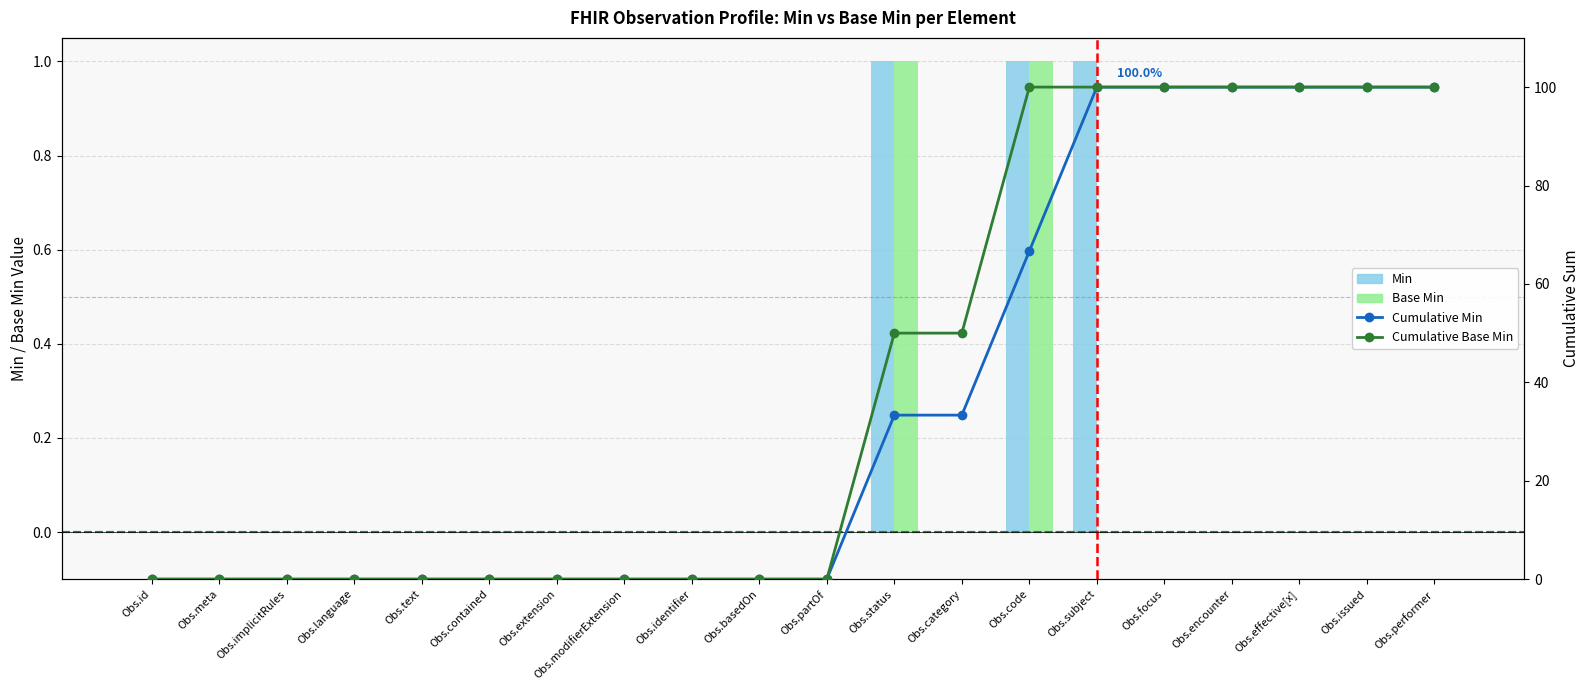

Reading left to right, transcribe all the data shown in this chart.

Min: 0	0	0	0	0	0	0	0	0	0	0	1	0	1	1	0	0	0	0	0
Base Min: 0	0	0	0	0	0	0	0	0	0	0	1	0	1	0	0	0	0	0	0